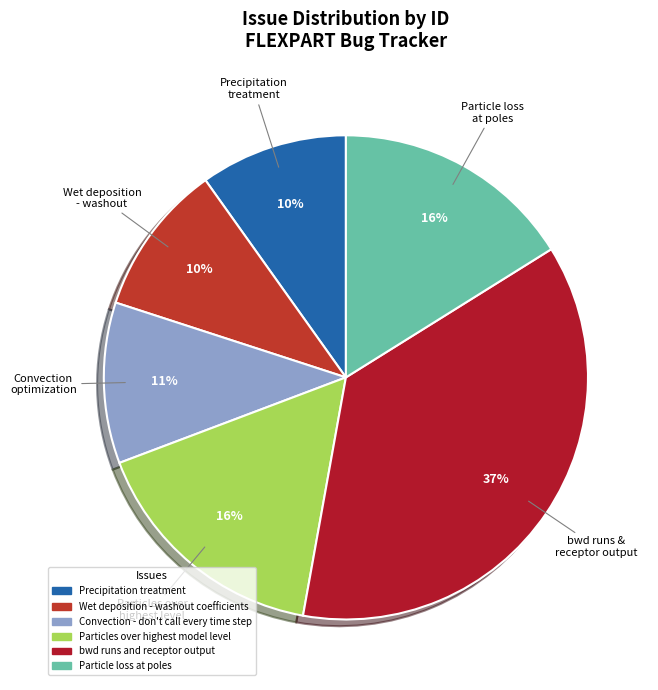

To the nearest percent, what portion does Precipitation treatment represent?

10%